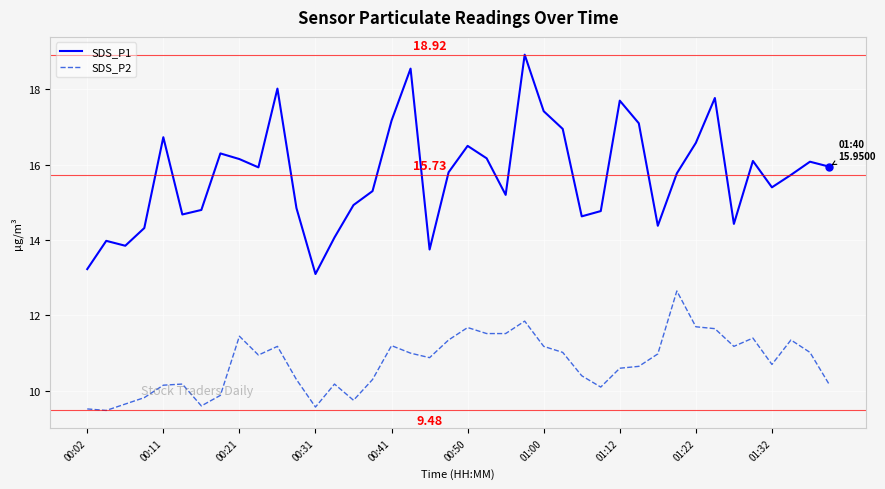

Which series has the largest total across all categories?

SDS_P1